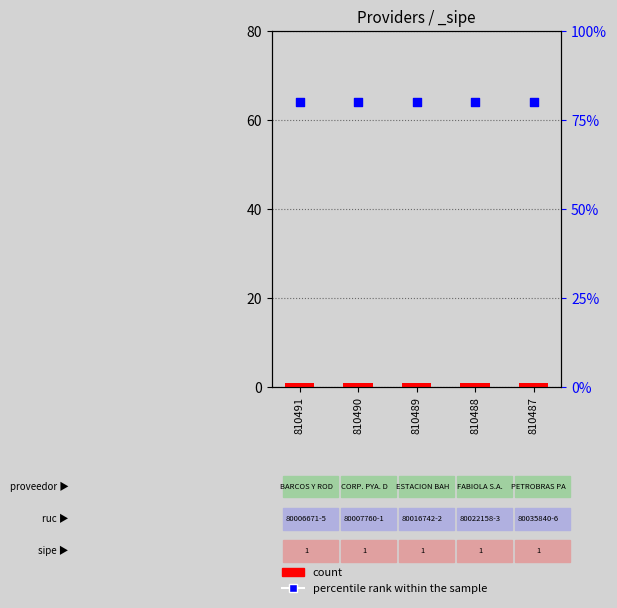

Which series reaches the minimum Y coordinate?

count